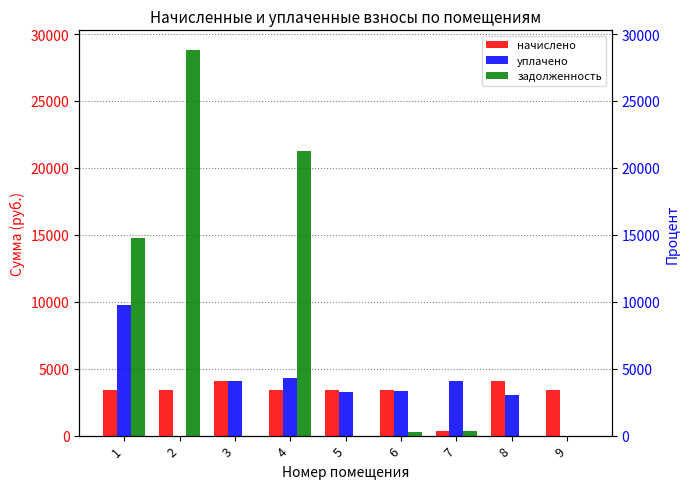

What is the lowest value of the начислено series?

340.3